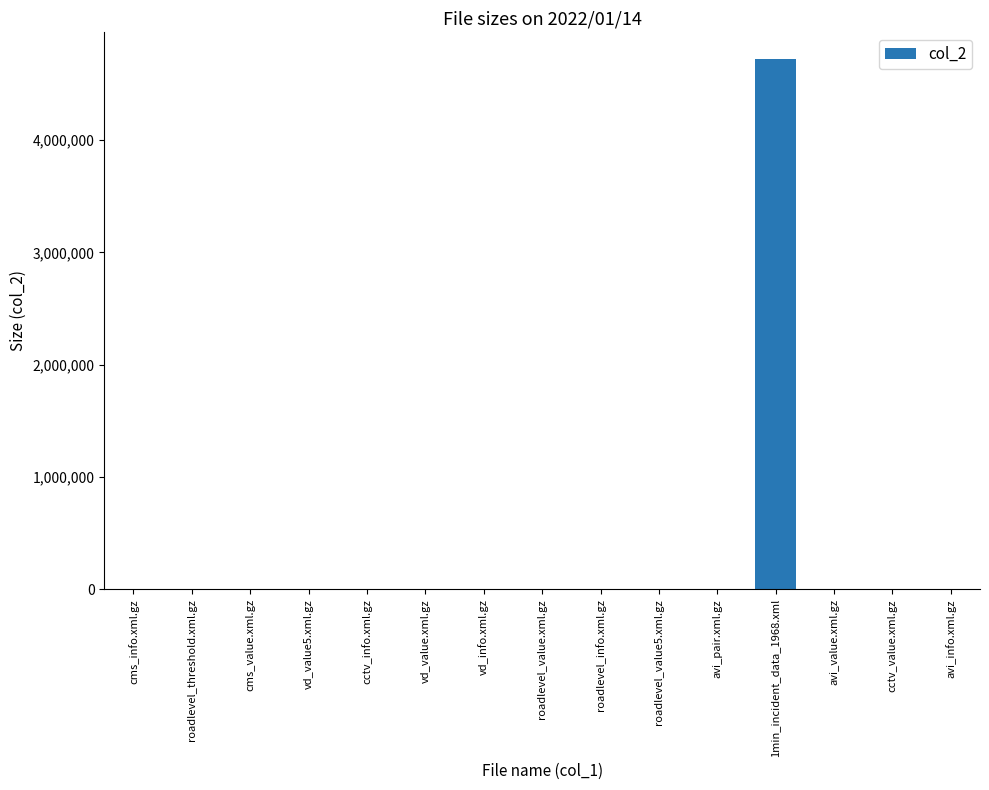

Does the chart contain stacked bars?

No